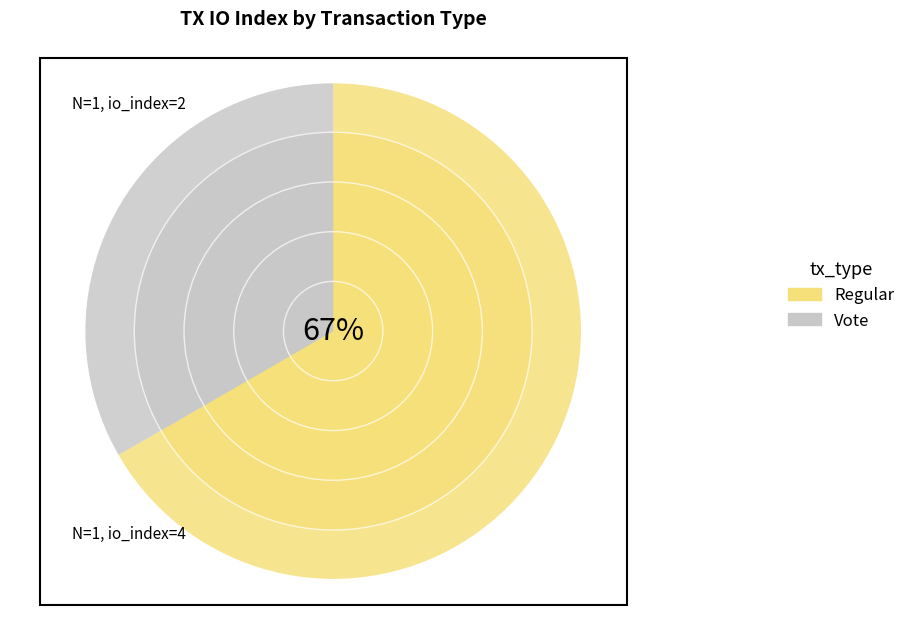

Is it true that Vote is 24% of the pie?

False